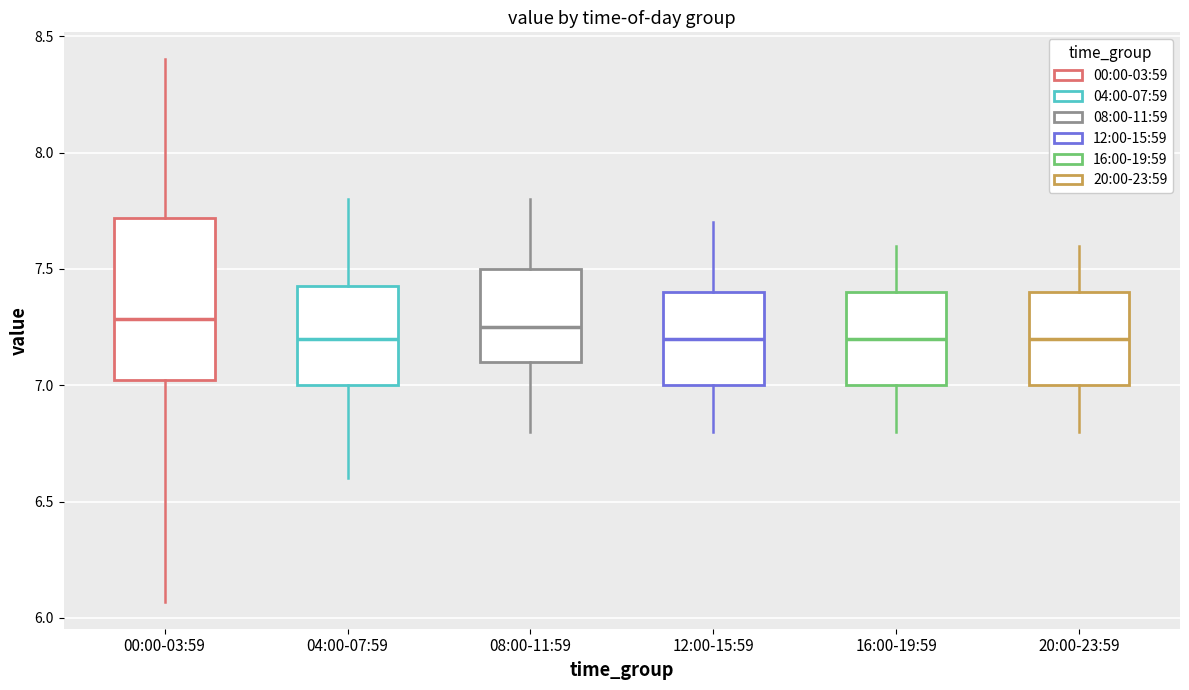

Which box is the tallest, from its lower edge to its upper edge?

00:00-03:59